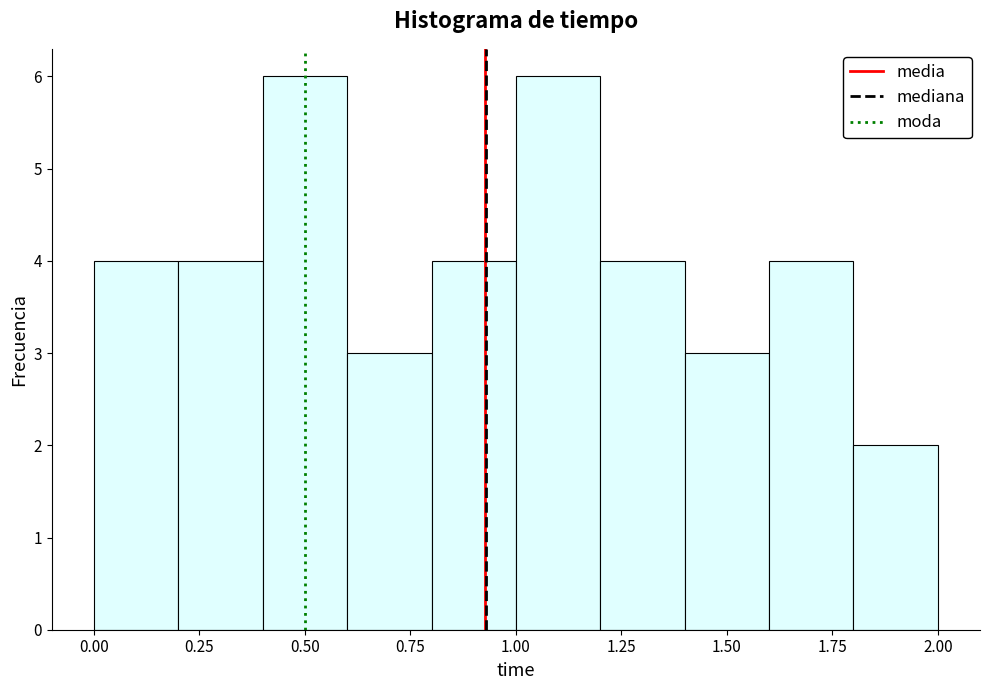

Reading left to right, transcribe this chart: for each bar, give the range it covers on the x-axis and its height. The values are not printed on the chart, so give them approximately, as read against the axis.

0.0 to 0.2: 4
0.2 to 0.4: 4
0.4 to 0.6: 6
0.6 to 0.8: 3
0.8 to 1.0: 4
1.0 to 1.2: 6
1.2 to 1.4: 4
1.4 to 1.6: 3
1.6 to 1.8: 4
1.8 to 2.0: 2